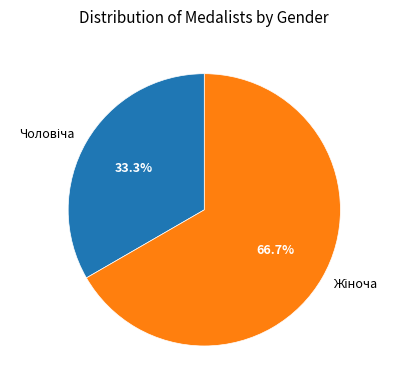

How many slices are in this pie chart?

2